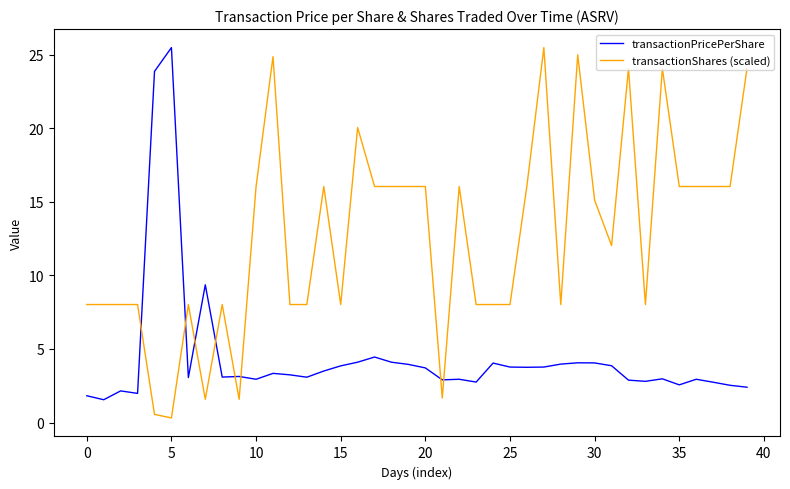

Which series has the largest total across all categories?

transactionShares (scaled)